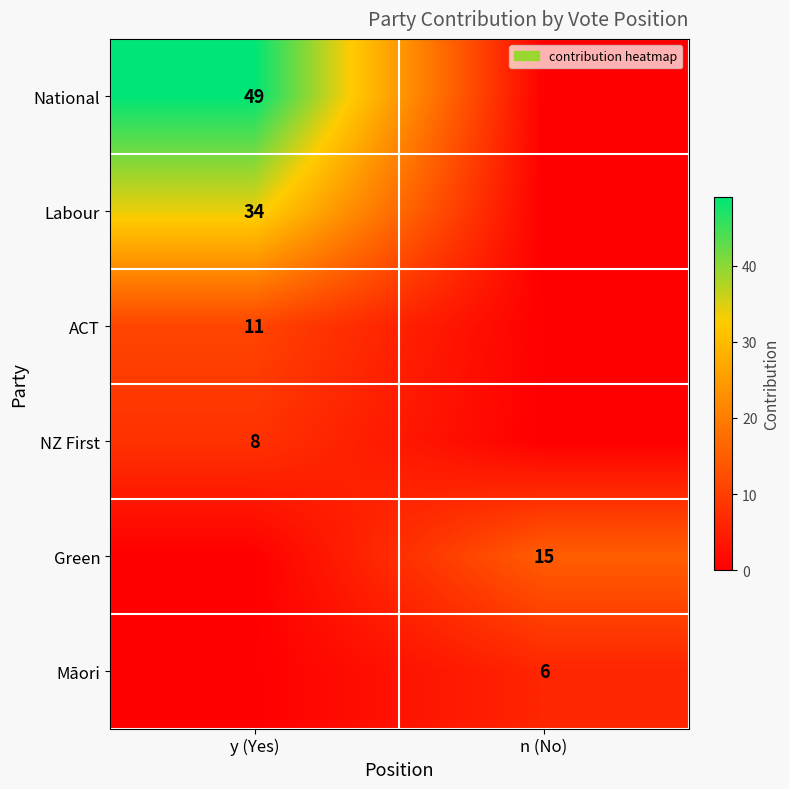

Is the value of Māori at n (No) greater than the value of Green at n (No)?

No